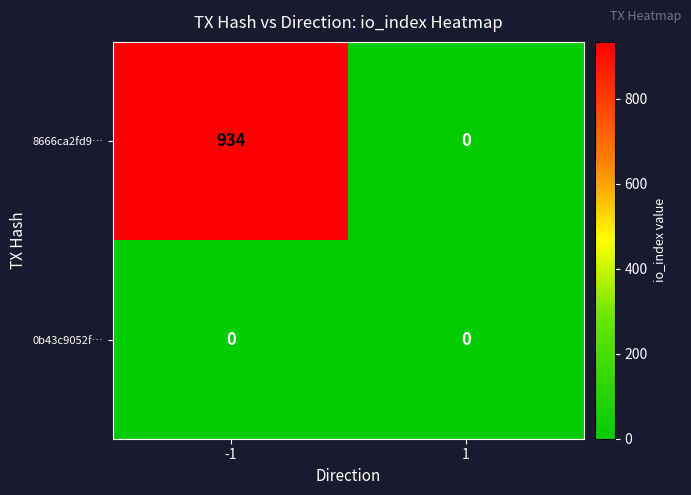

Which series has the widest spread of values?

8666ca2fd9…